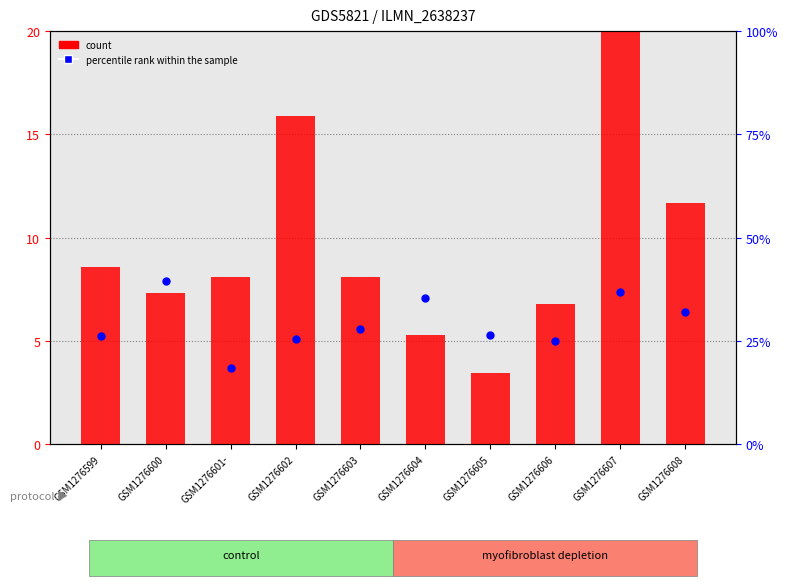

Which series contains the lowest Y value?

count